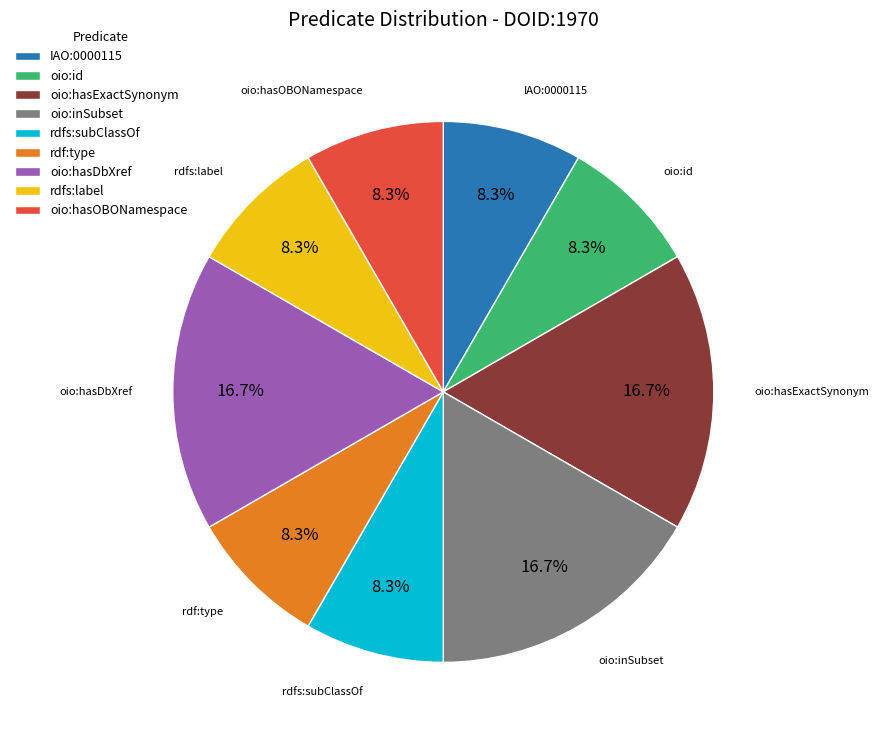

What percentage do rdf:type and oio:hasDbXref together represent?

25.0%